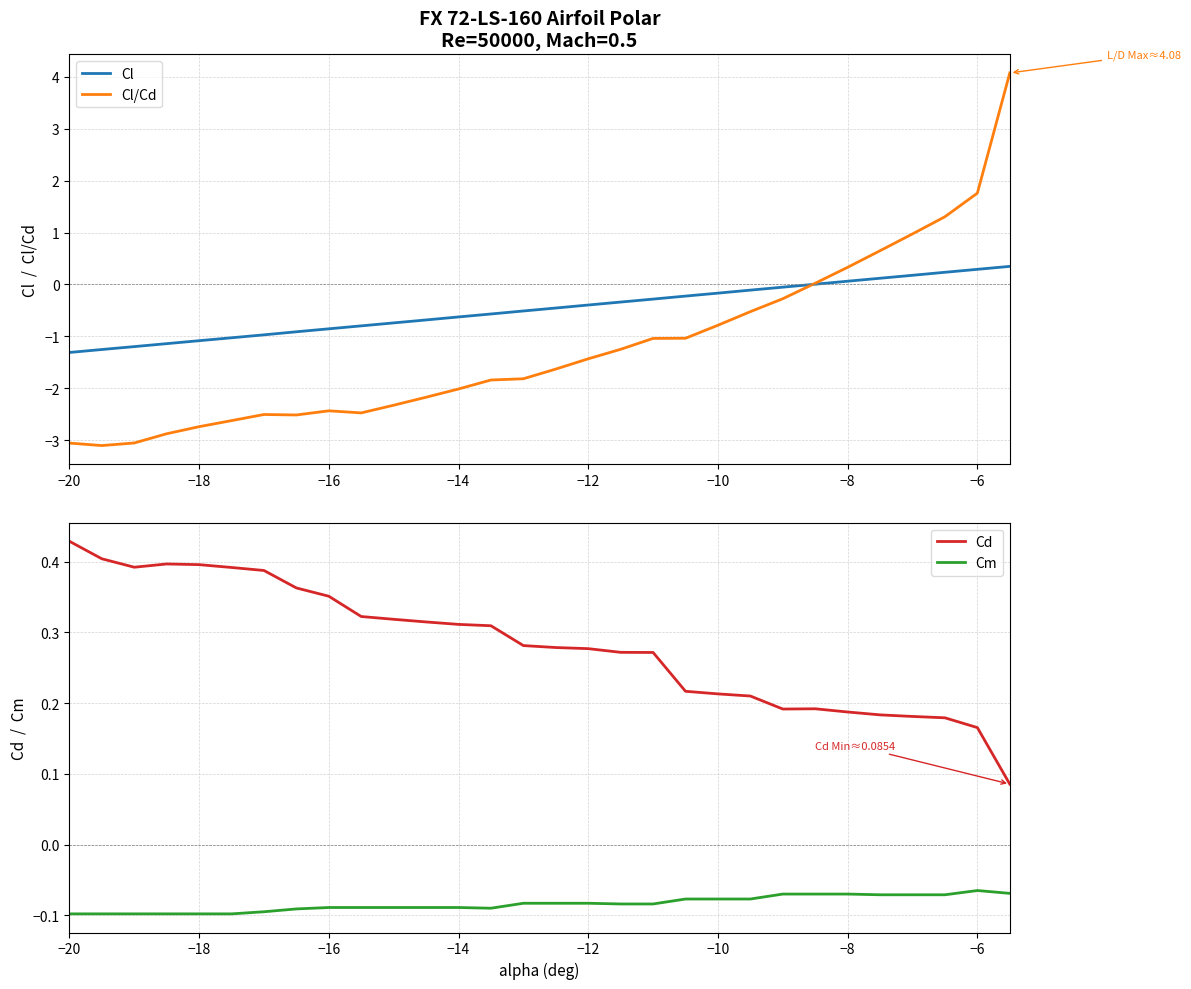

In Cm, how many points are lower than both neighbors (excluding endpoints)?

1